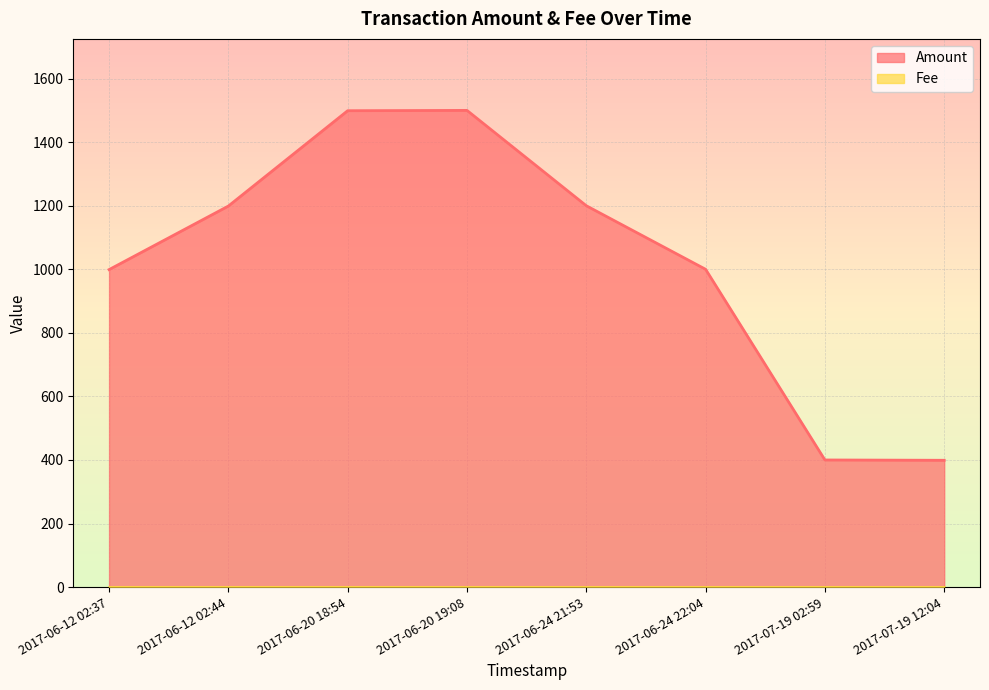

Where is the data nearest to the value 949?

2017-06-12 02:37